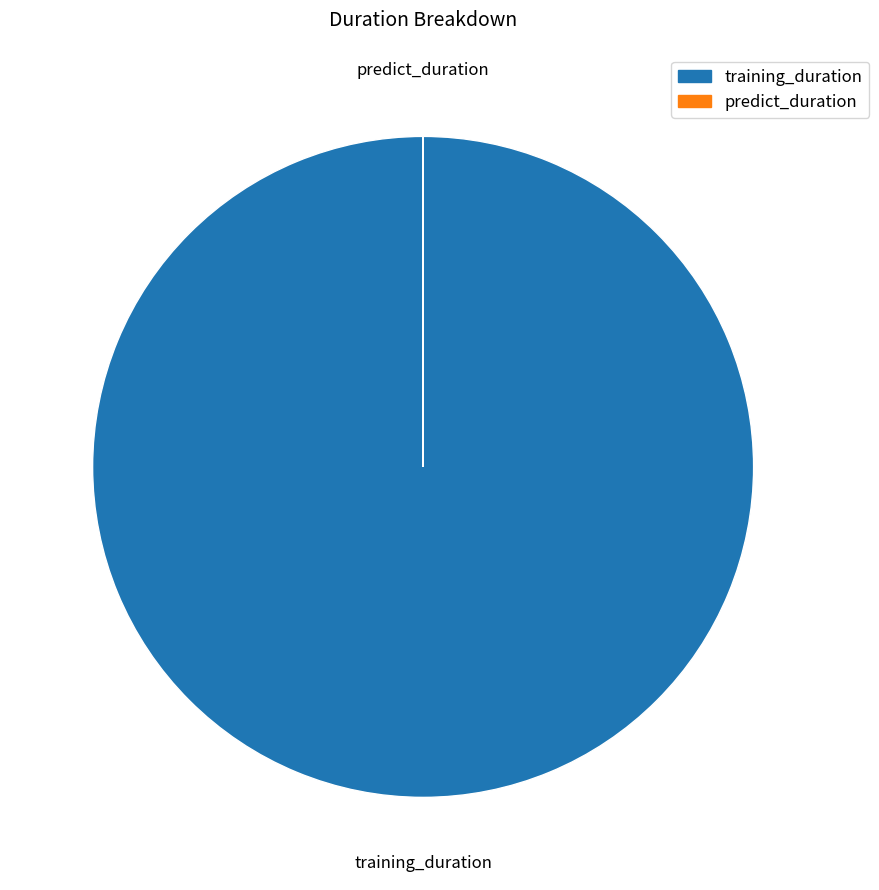

Which category has the biggest portion of the pie?

training_duration